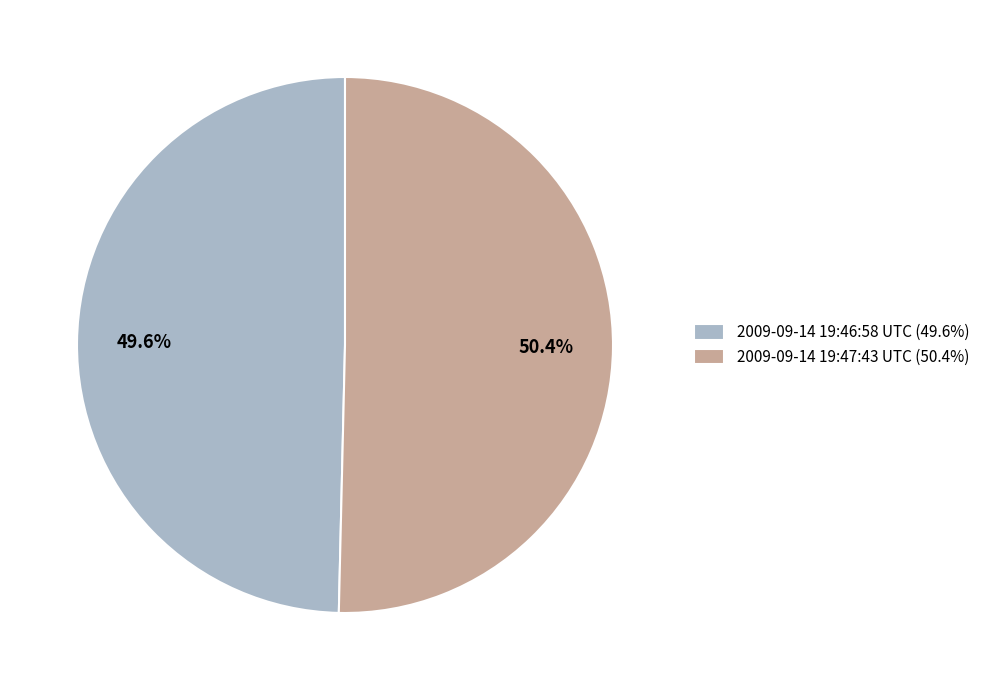

Which category has the biggest portion of the pie?

2009-09-14 19:47:43 UTC